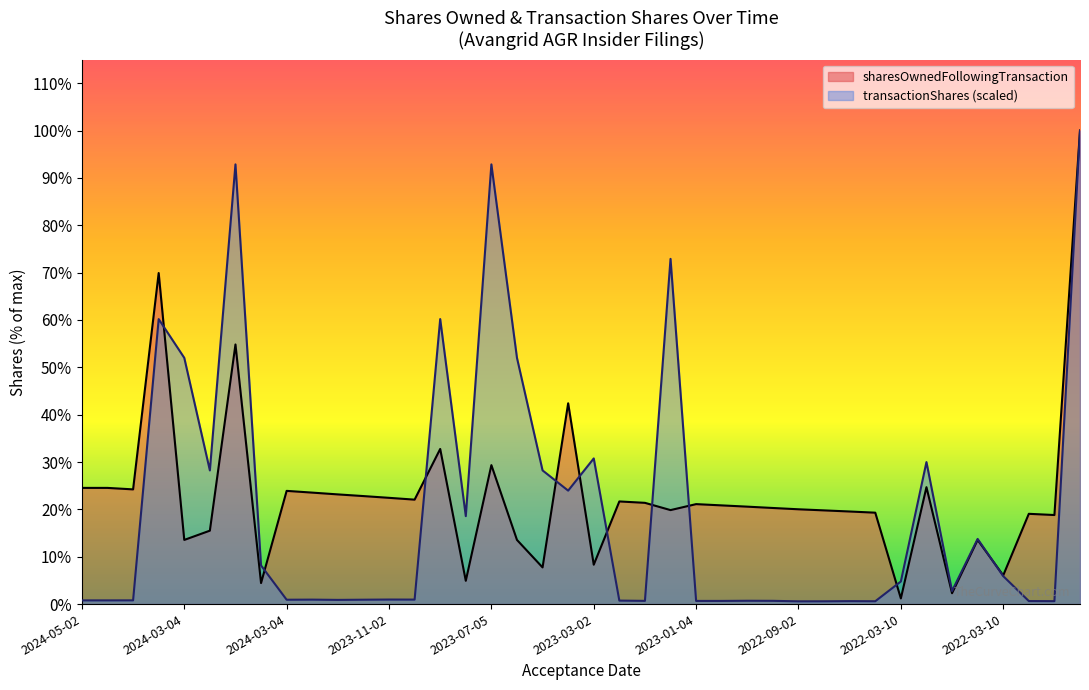

Rank the series at 2024-03-04 from highest to lowest value.

sharesOwnedFollowingTransaction, transactionShares